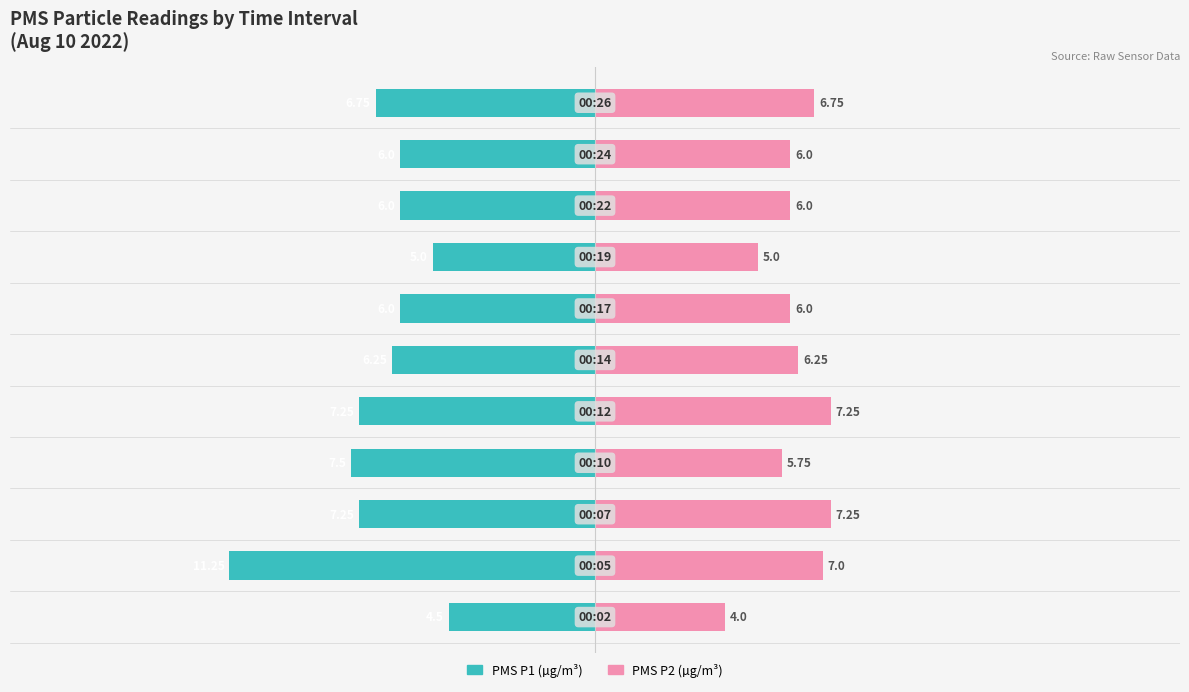

What are all the series names shown in the legend?

PMS P1, PMS P2